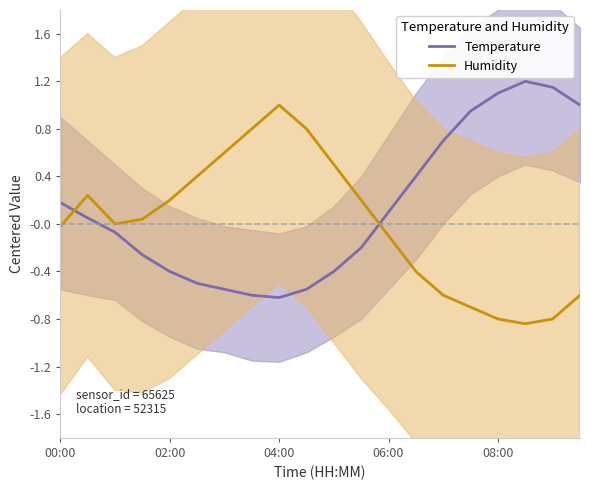

What is the sum of all Temperature values?

2.7